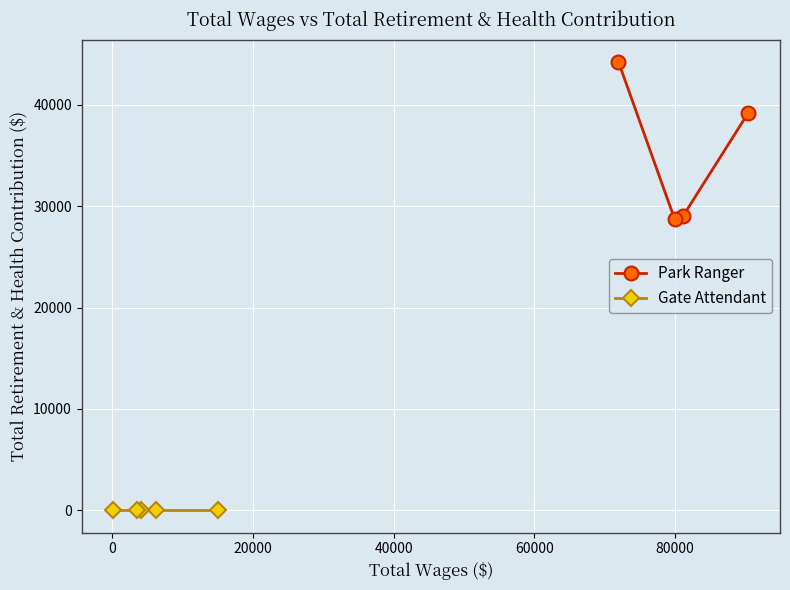

What is the value of the Park Ranger point at the 1st from the left?

44237